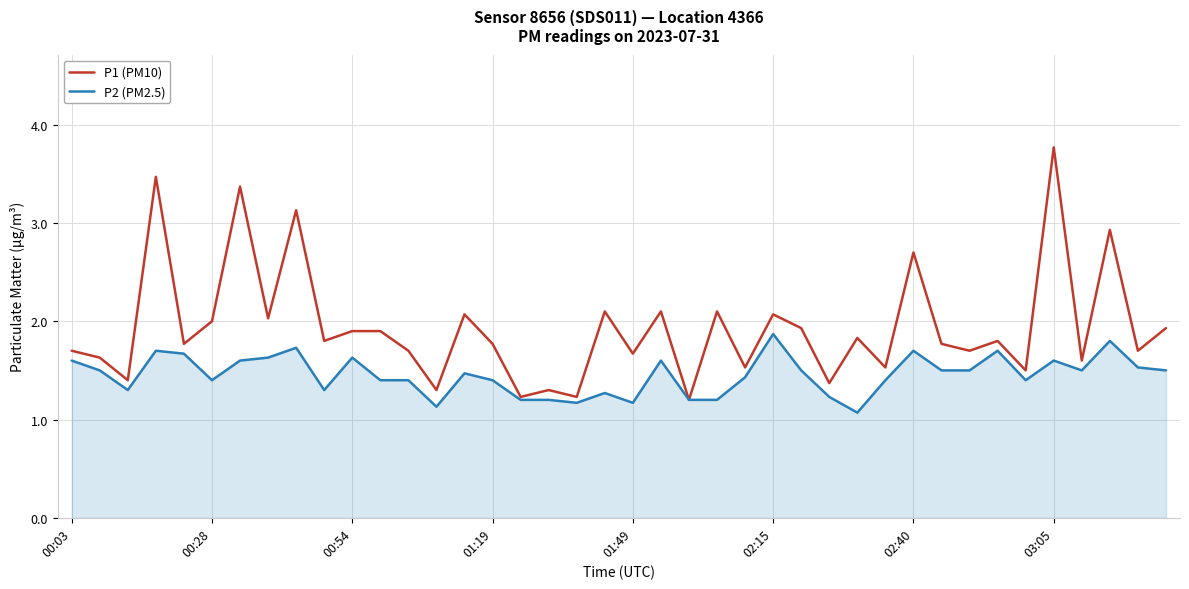

Rank the series by their maximum value, from lowest to highest.

P2 (PM2.5), P1 (PM10)